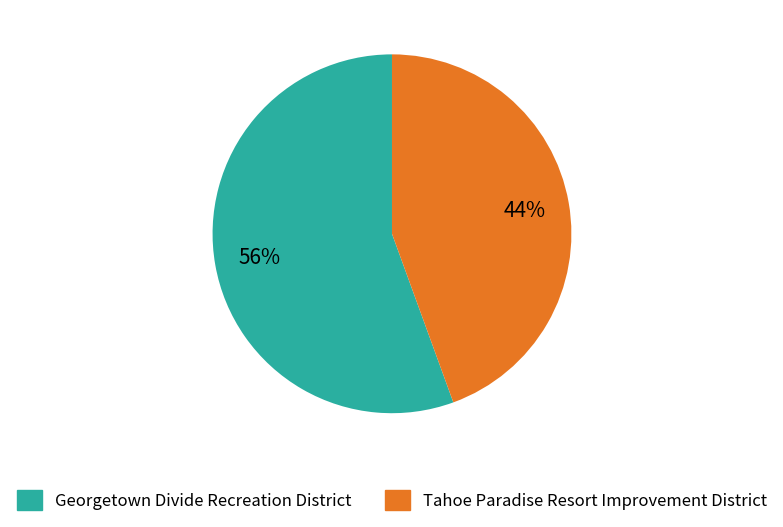

Is there a majority slice in this chart?

Yes